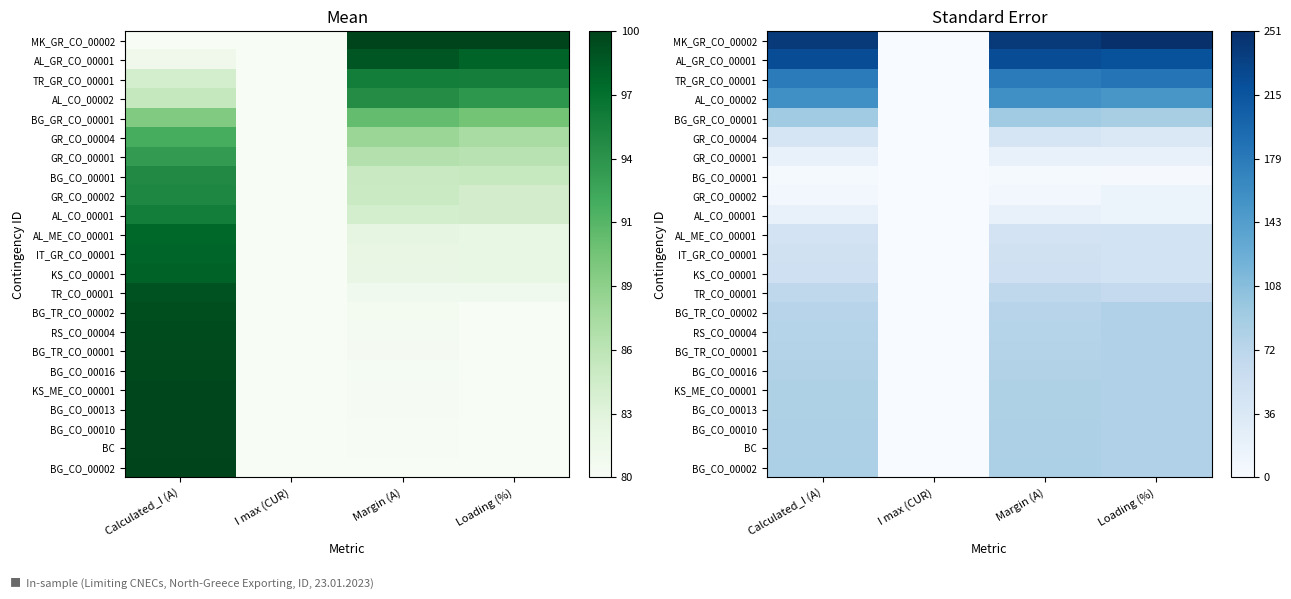

At which category is the sum across all series the highest?

Calculated_I (A)